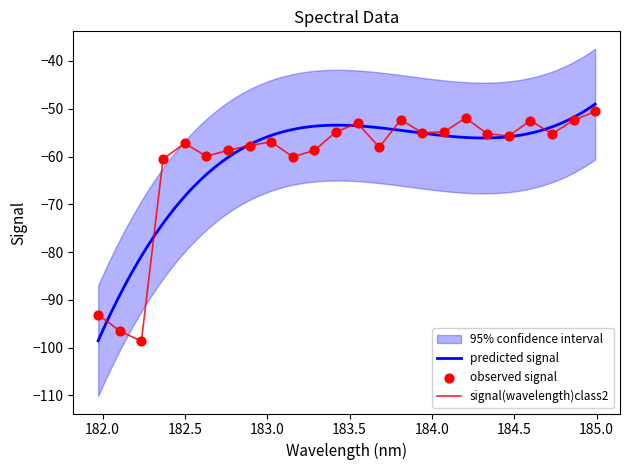

What is the minimum value for signal(wavelength)class2?

-98.7